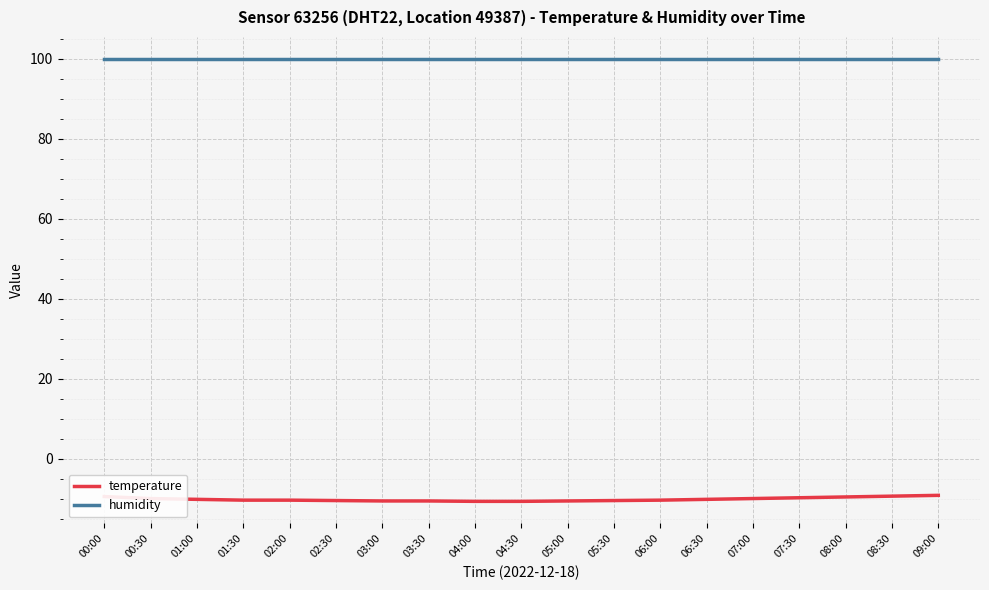

What is the smallest value displayed?

-10.6